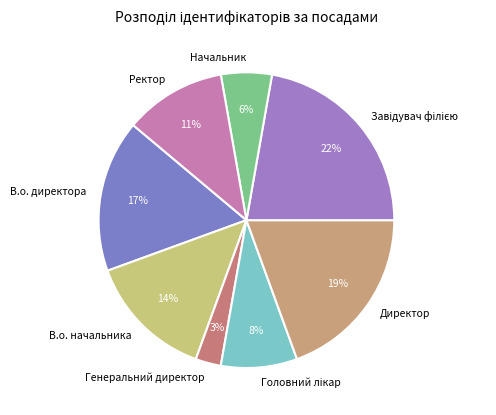

What percentage is the Генеральний директор slice, to the nearest percent?

3%